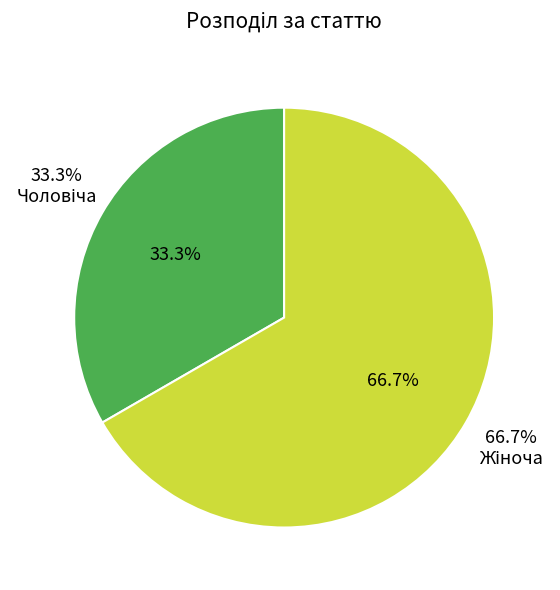

Which category accounts for the majority?

Жіноча